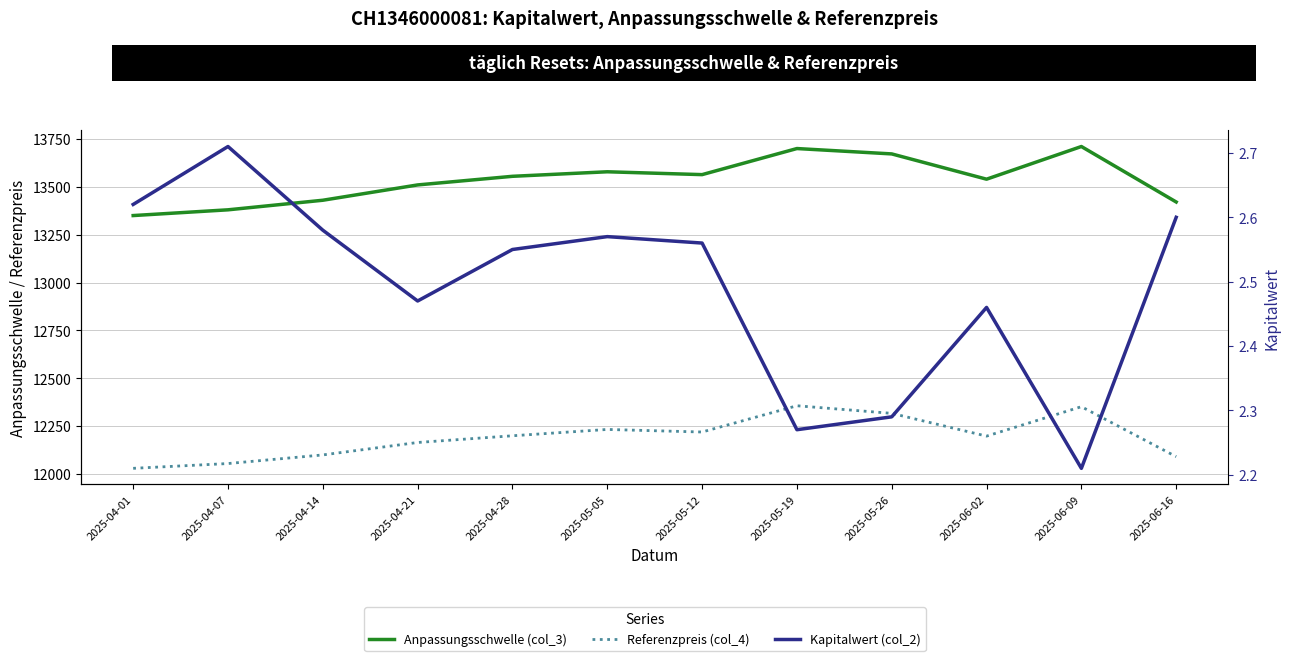

What is the label of the 11th point from the left?

2025-06-09